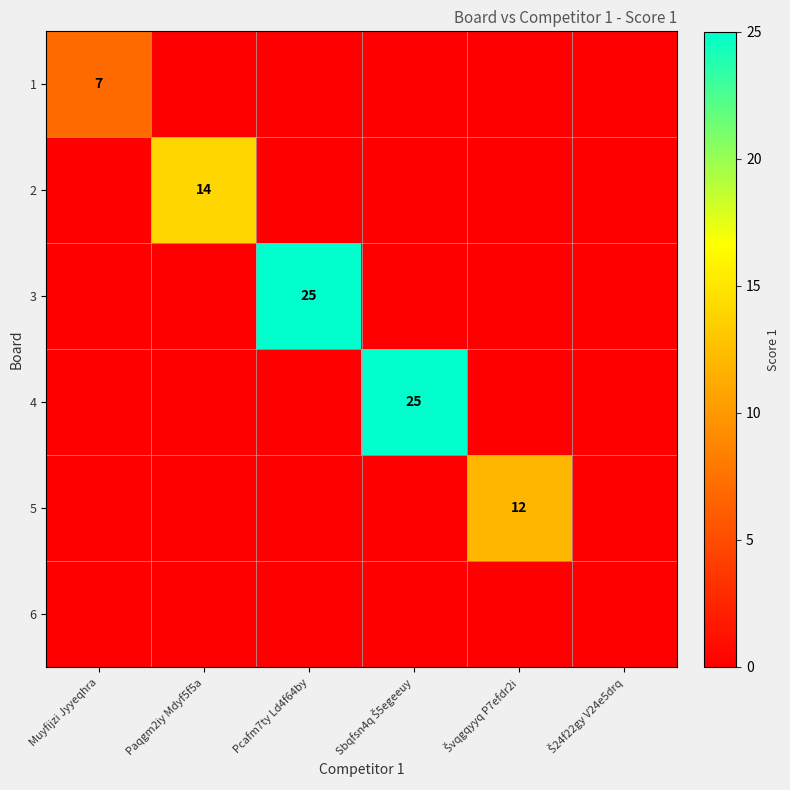

The value of 1 at Muyfijzi Jyyeqhra is 7. True or false?

True